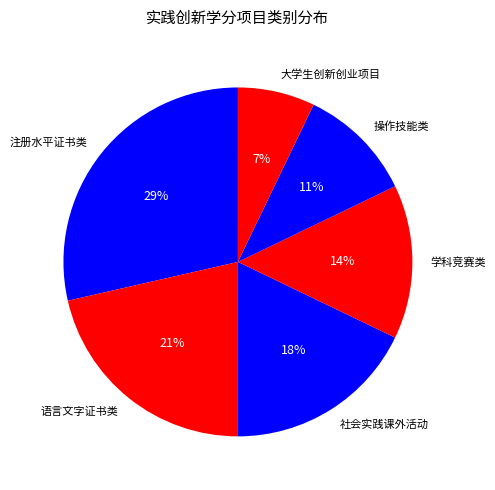

Is the sum of 大学生创新创业项目 and 学科竞赛类 greater than half?

No